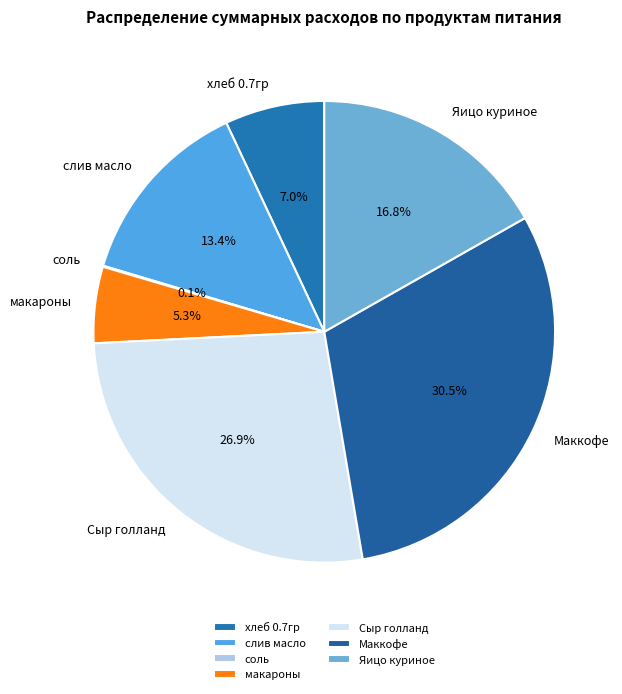

Is there any slice that represents more than half of the pie?

No